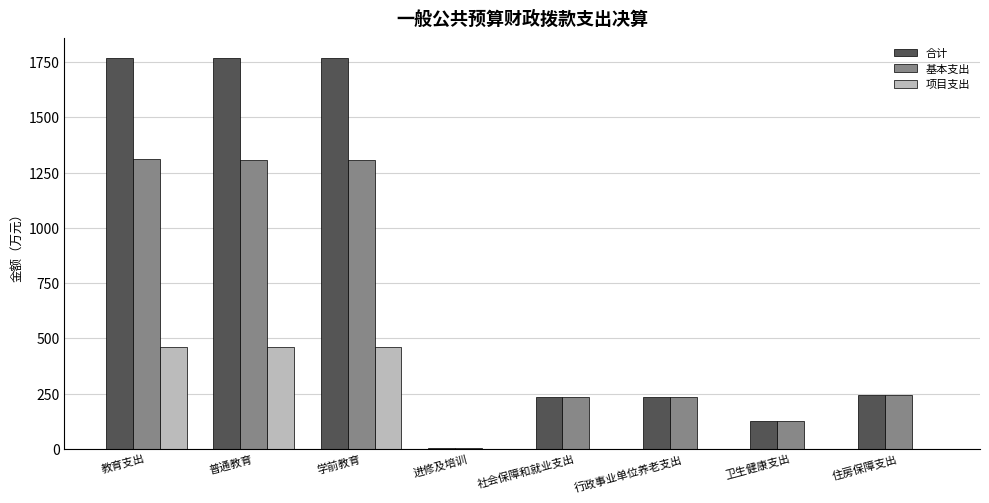

Which series has the largest total across all categories?

合计